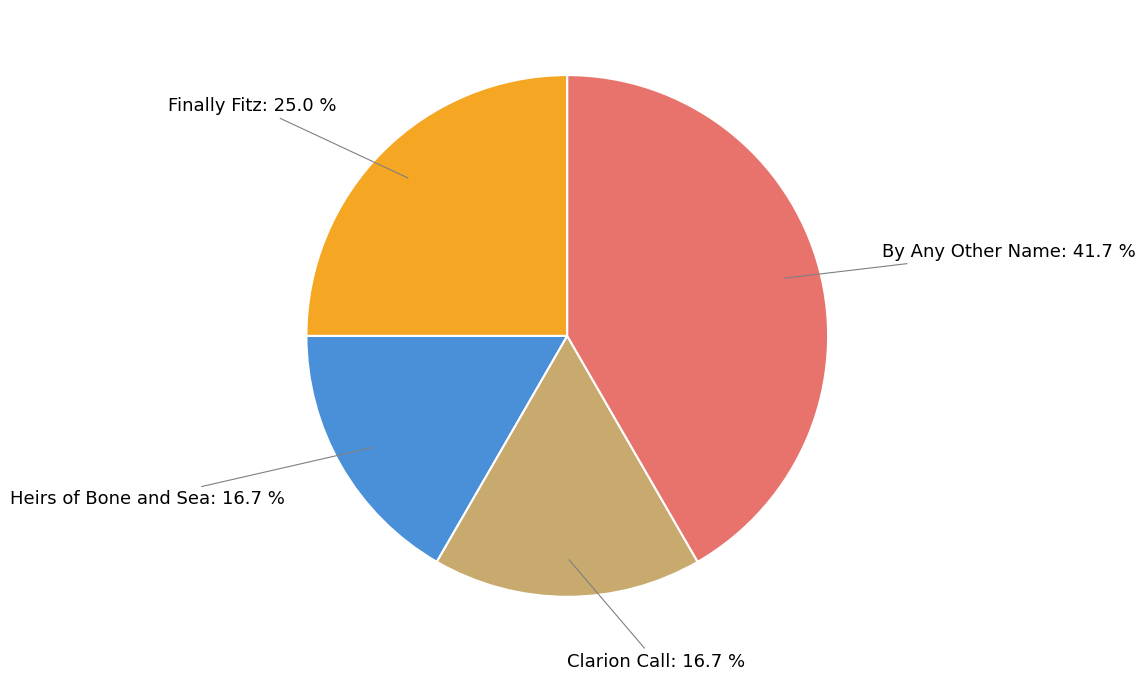

Is it true that Heirs of Bone and Sea is 17% of the pie?

True